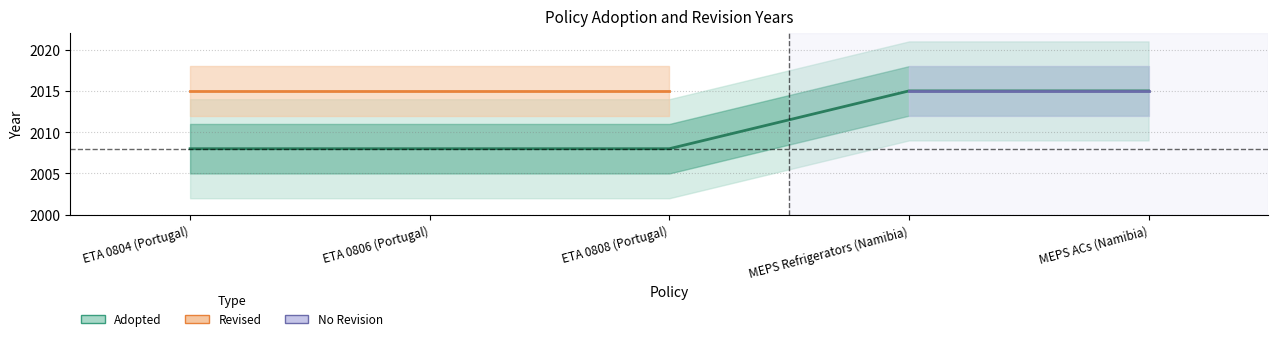

True or false: the data shows 426 at MEPS Refrigerators (Namibia).

False